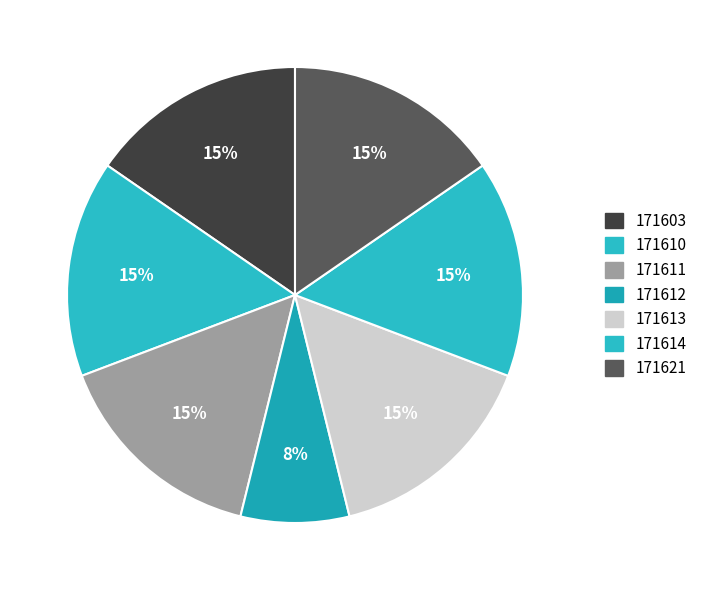

How many segments does this pie chart have?

7